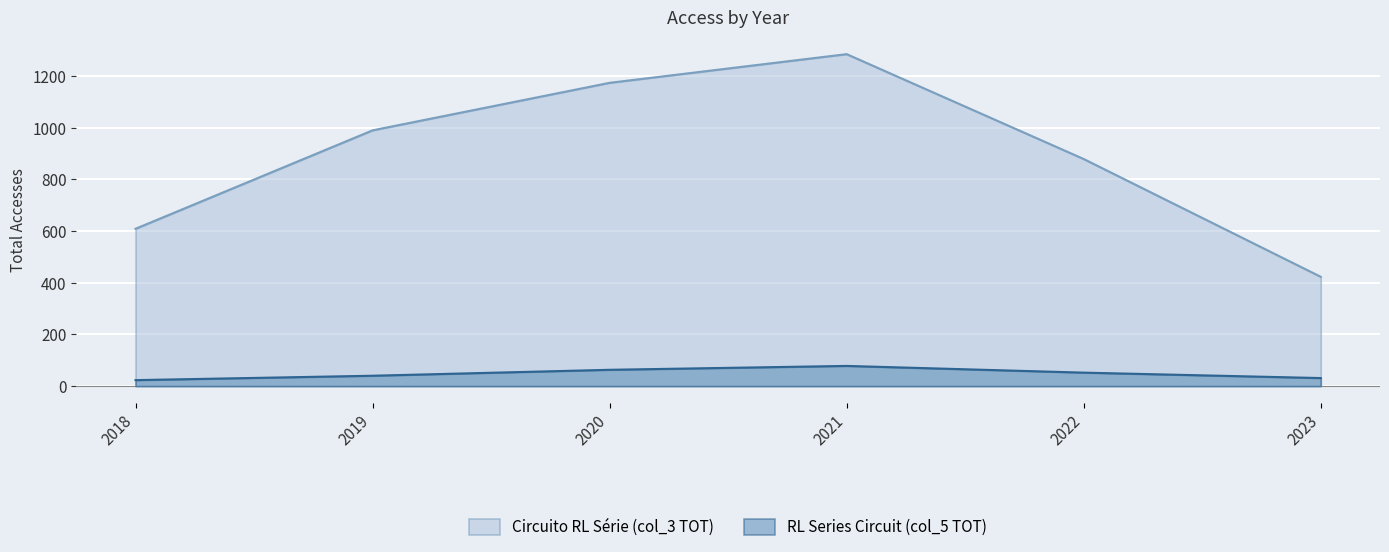

Which label corresponds to the largest value in the chart?

2021